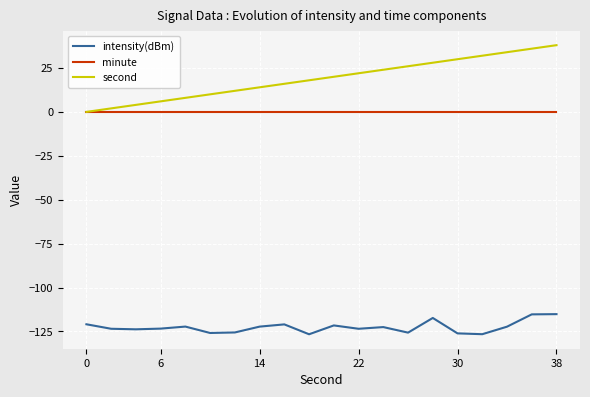

What is the sum of all second values?

380.0